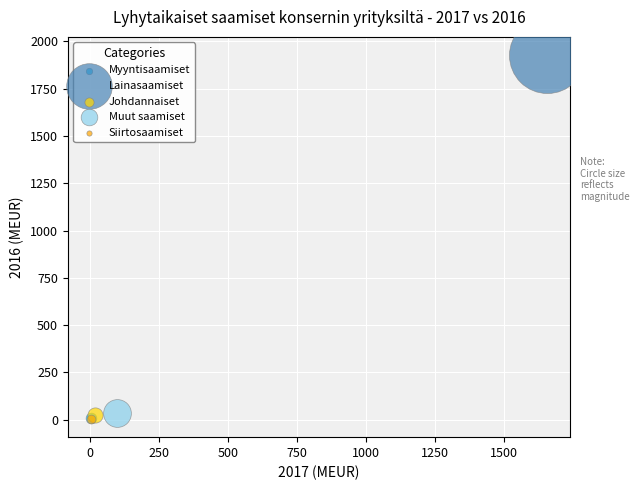

What are all the series names shown in the legend?

Myyntisaamiset, Lainasaamiset, Johdannaiset, Muut saamiset, Siirtosaamiset